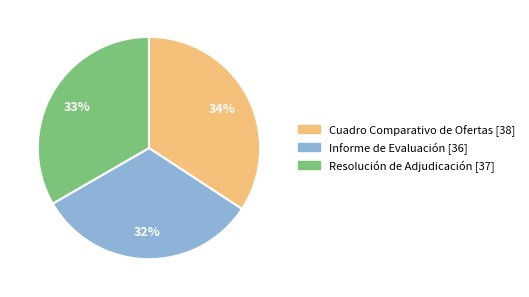

Between Cuadro Comparativo de Ofertas and Resolución de Adjudicación, which is larger?

Cuadro Comparativo de Ofertas